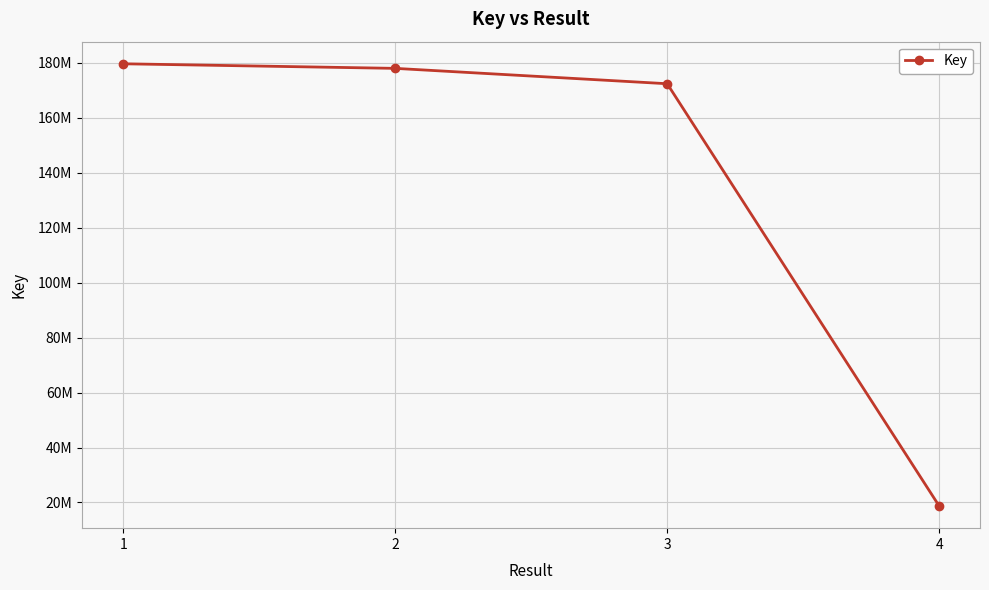

Between 3 and 4, which is larger?

3